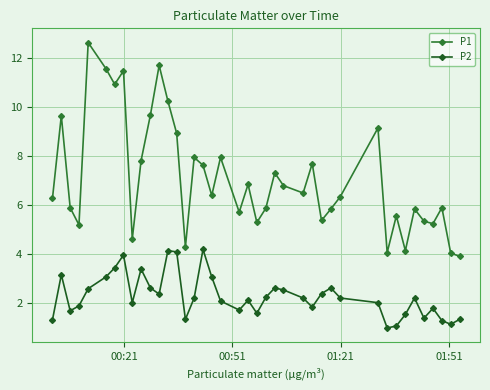

At how many categories does at least one series exceed 7?

16